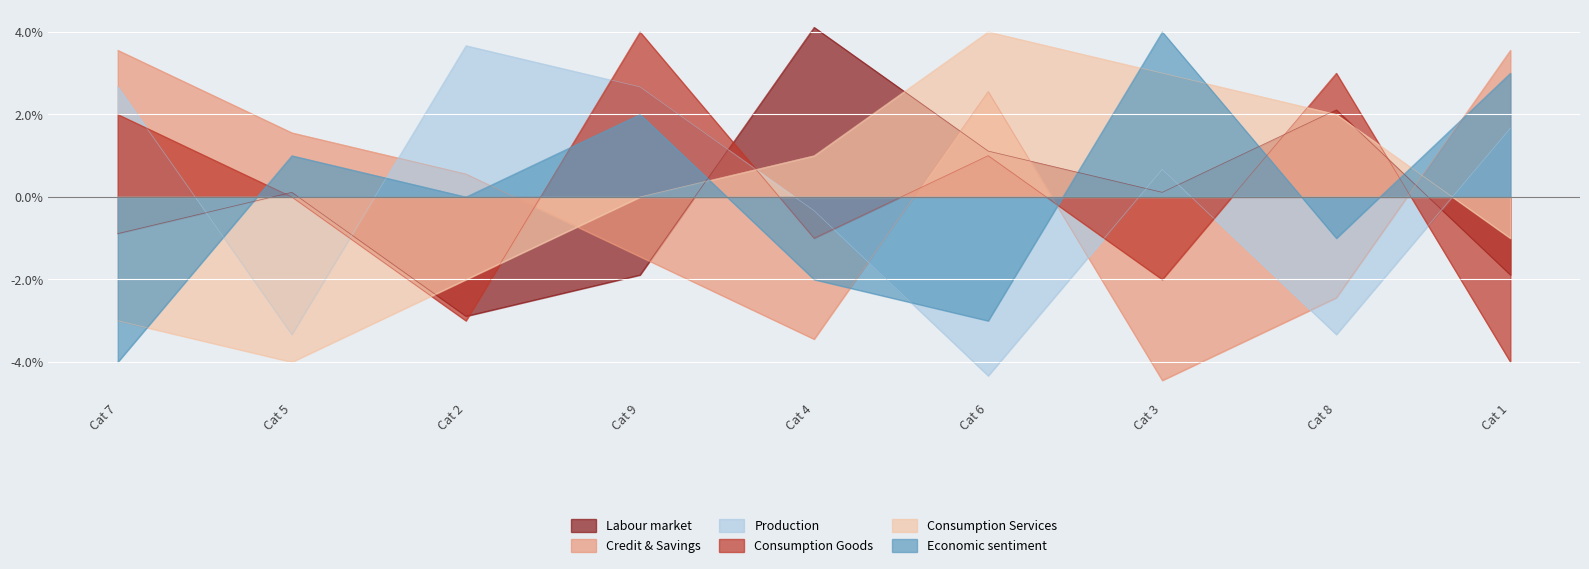

Is it true that Consumption Services equals -2.8 at Cat 5?

False